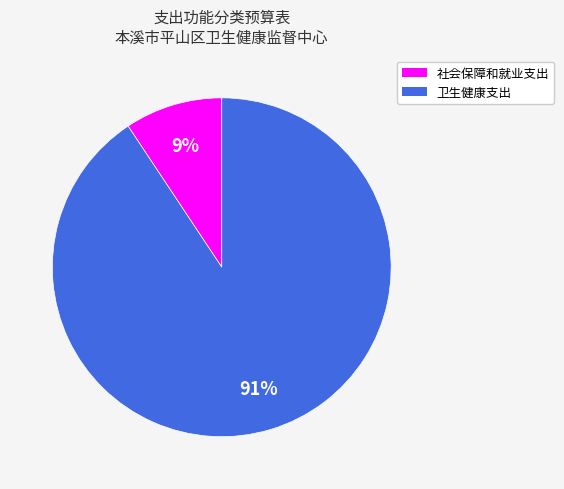

True or false: 社会保障和就业支出 accounts for 16% of the total.

False